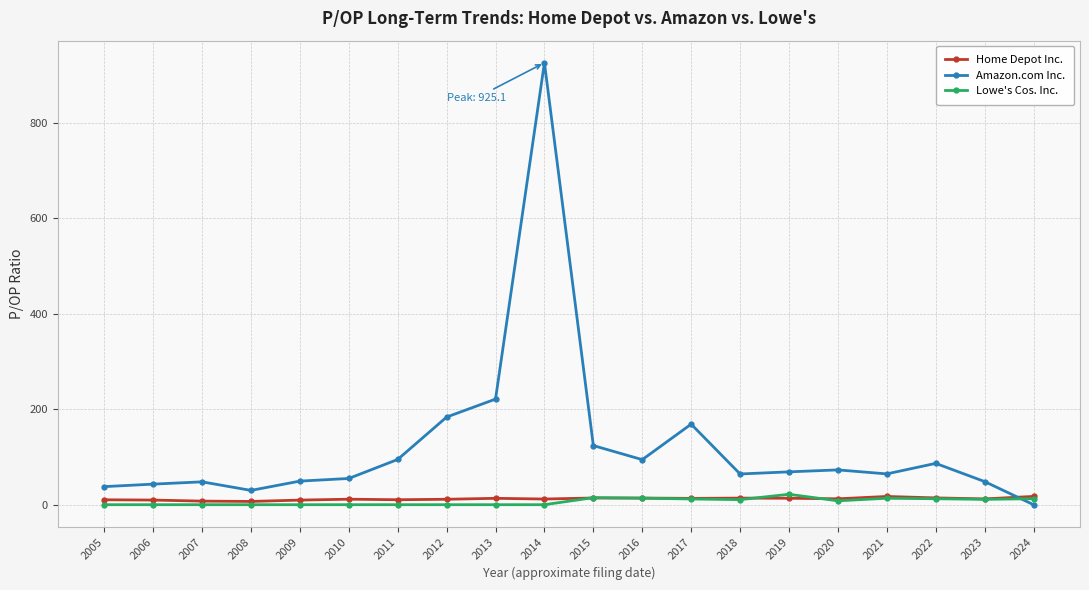

What is the difference between the Amazon.com Inc. values at 2023 and 2020?

24.4